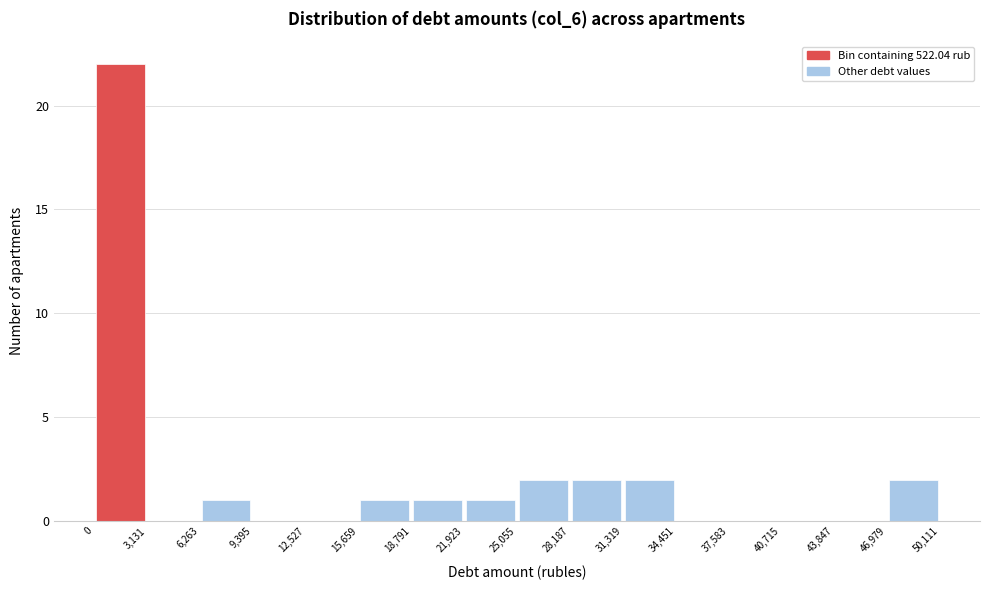

Which range on the x-axis has the tallest bar?

0 to 3,131